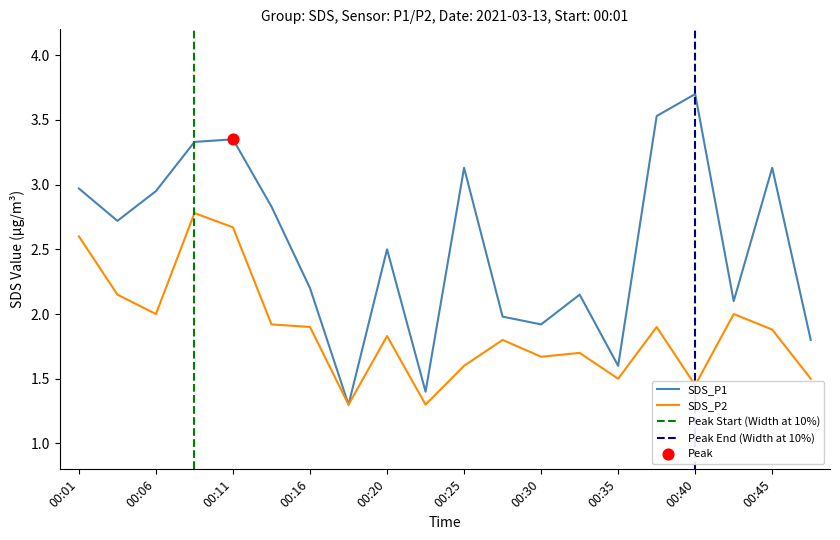

At which category is the sum across all series the highest?

00:08